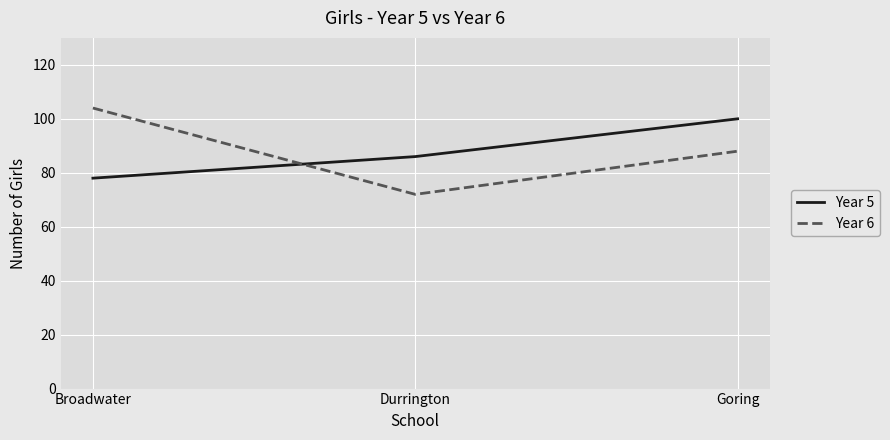

What is the spread (max minus min) of values at Broadwater?

26